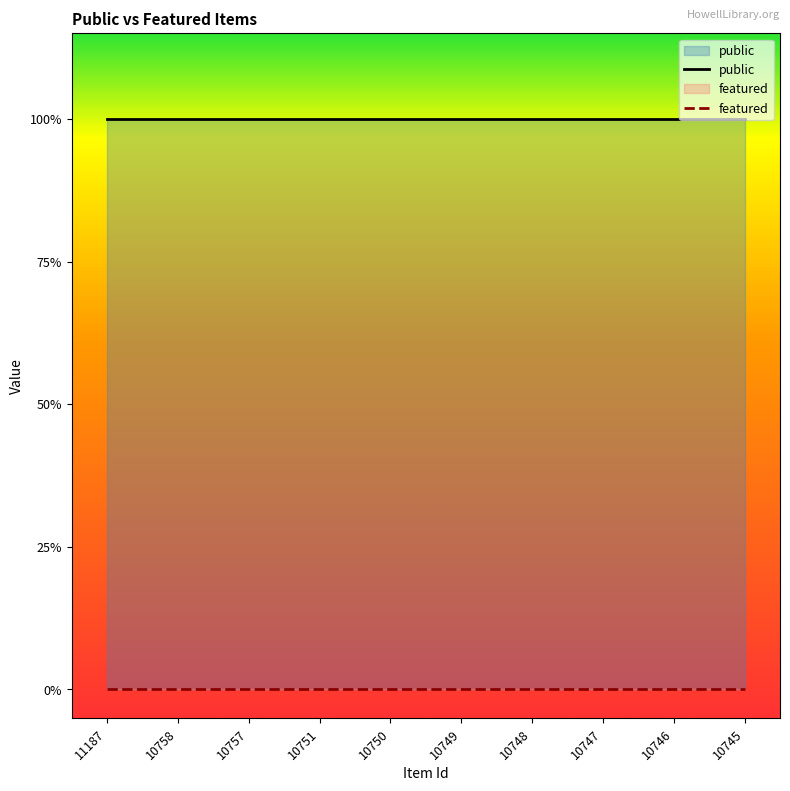

List the series in order of their overall mean, highest first.

public, featured